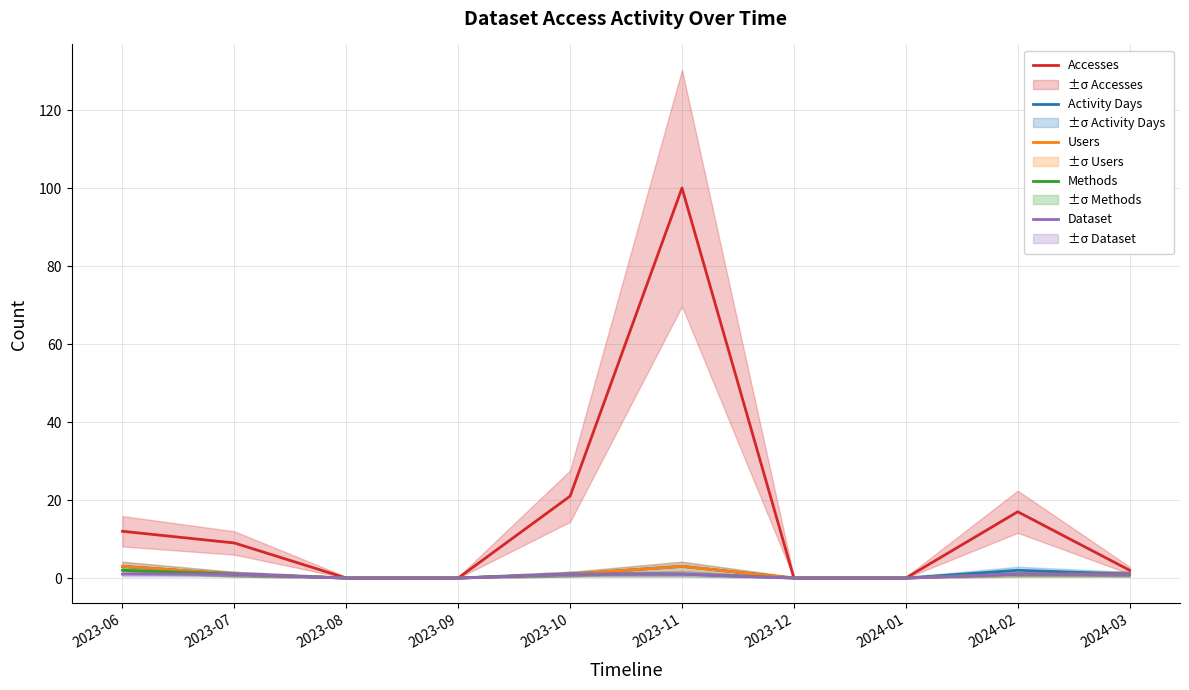

What is the average value of the Dataset series?

1